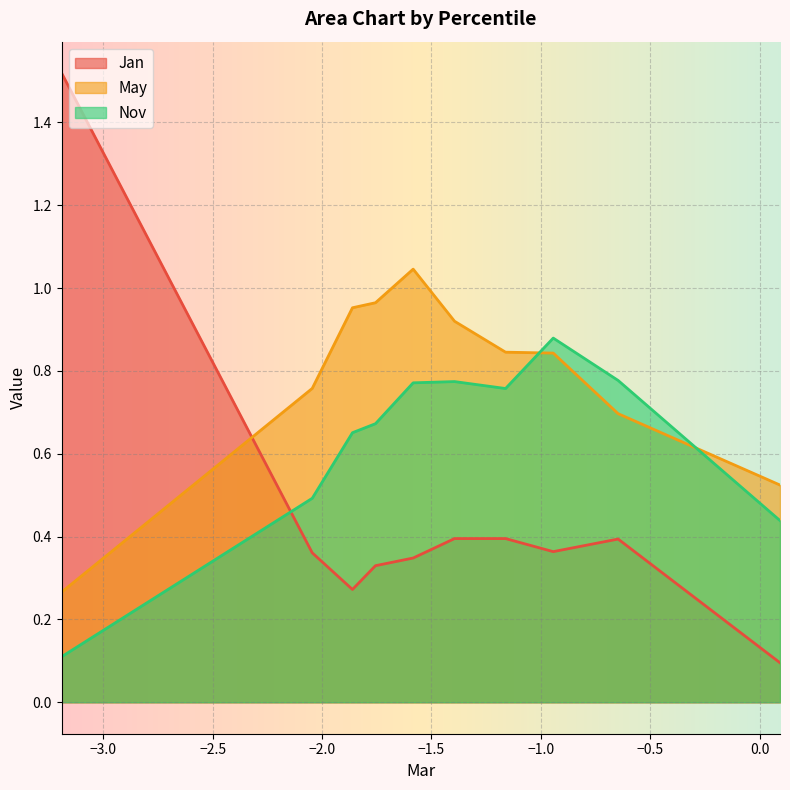

What is the value of the Nov point at the 6th from the left?

0.8